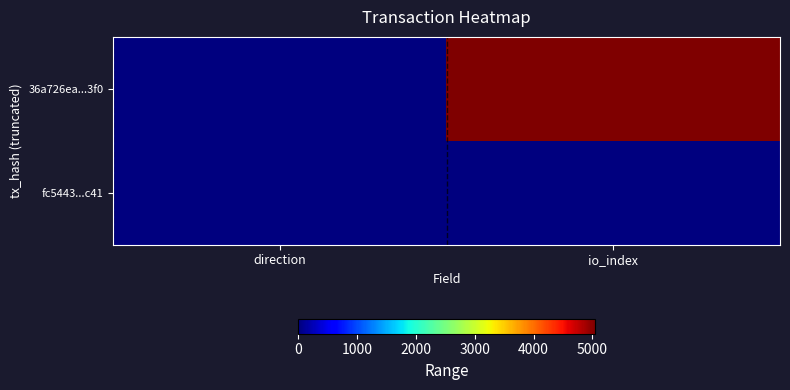

Reading left to right, list all the values displayed in this chart.

36a726ea...3f0: direction=-1	io_index=5045
fc5443...c41: direction=1	io_index=4